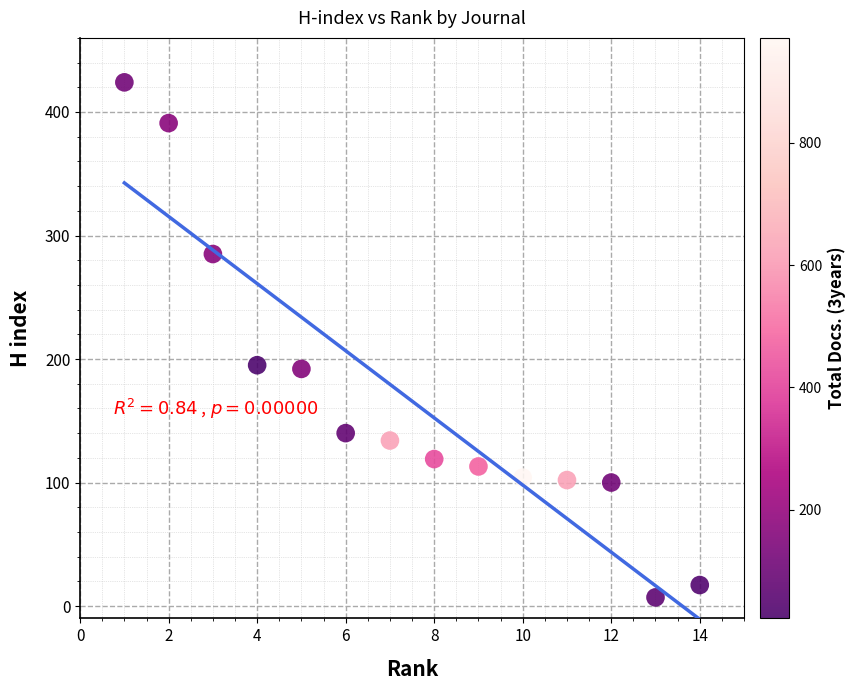

Count the number of points in this scatter plot.

14